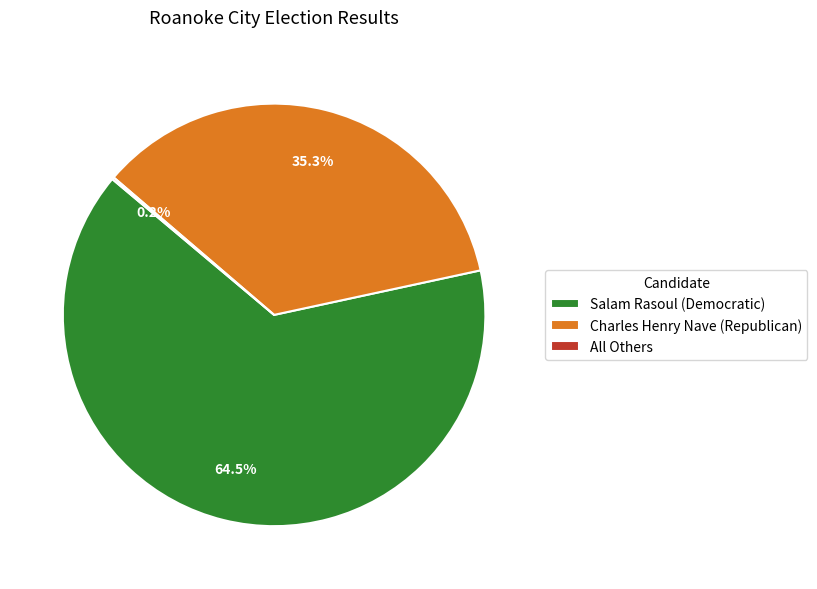

Approximately how many times larger is the value at Salam Rasoul (Democratic) compared to Charles Henry Nave (Republican)?

1.8